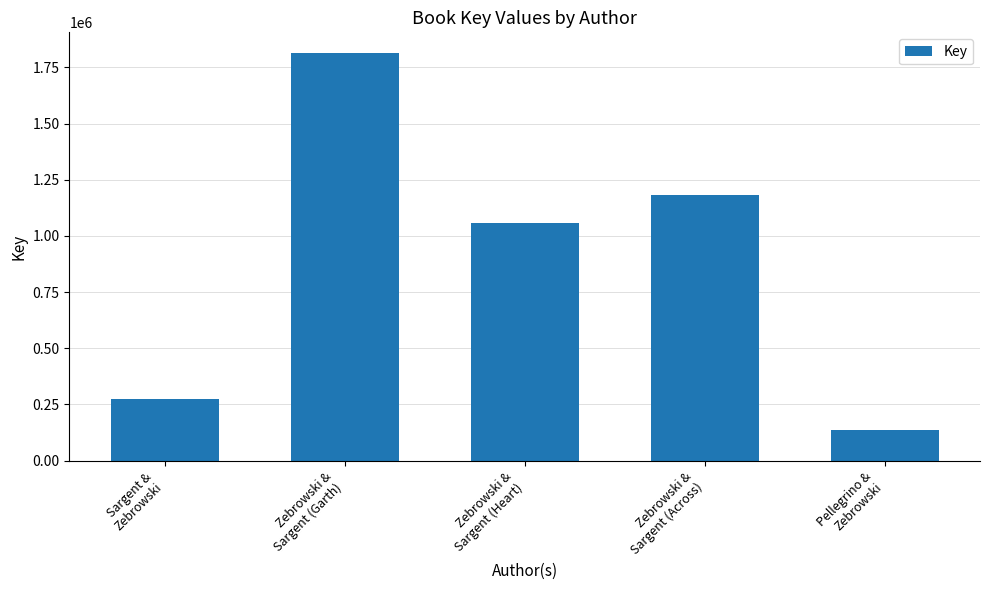

Between Zebrowski &
Sargent (Across) and Sargent &
Zebrowski, which is larger?

Zebrowski &
Sargent (Across)